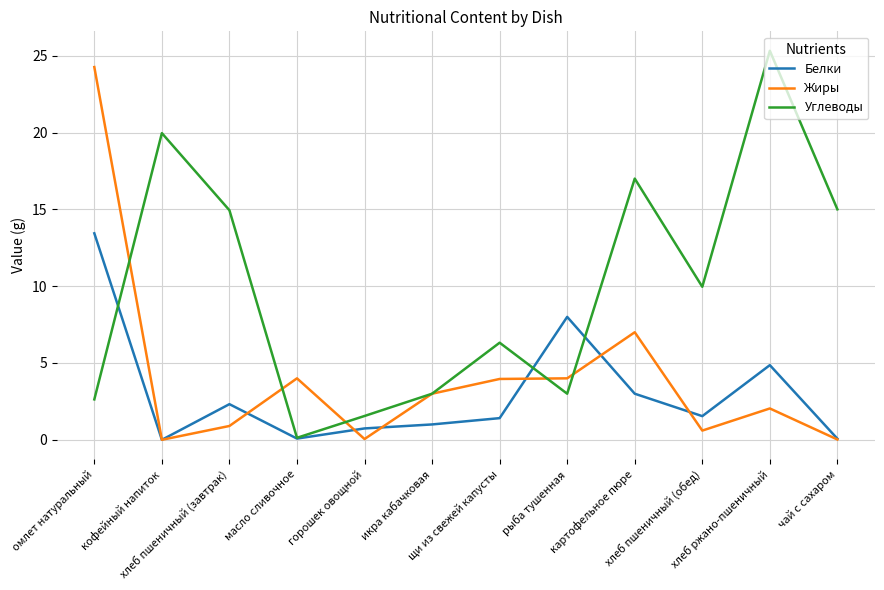

What are all the series names shown in the legend?

Белки, Жиры, Углеводы